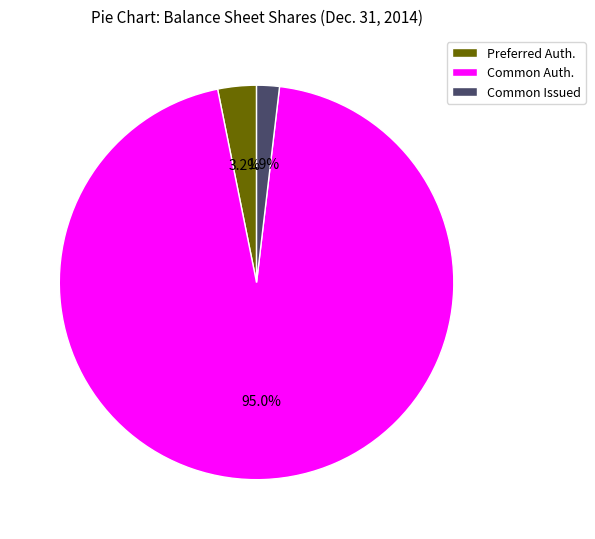

Is the sum of Preferred Auth. and Common Auth. greater than half?

Yes